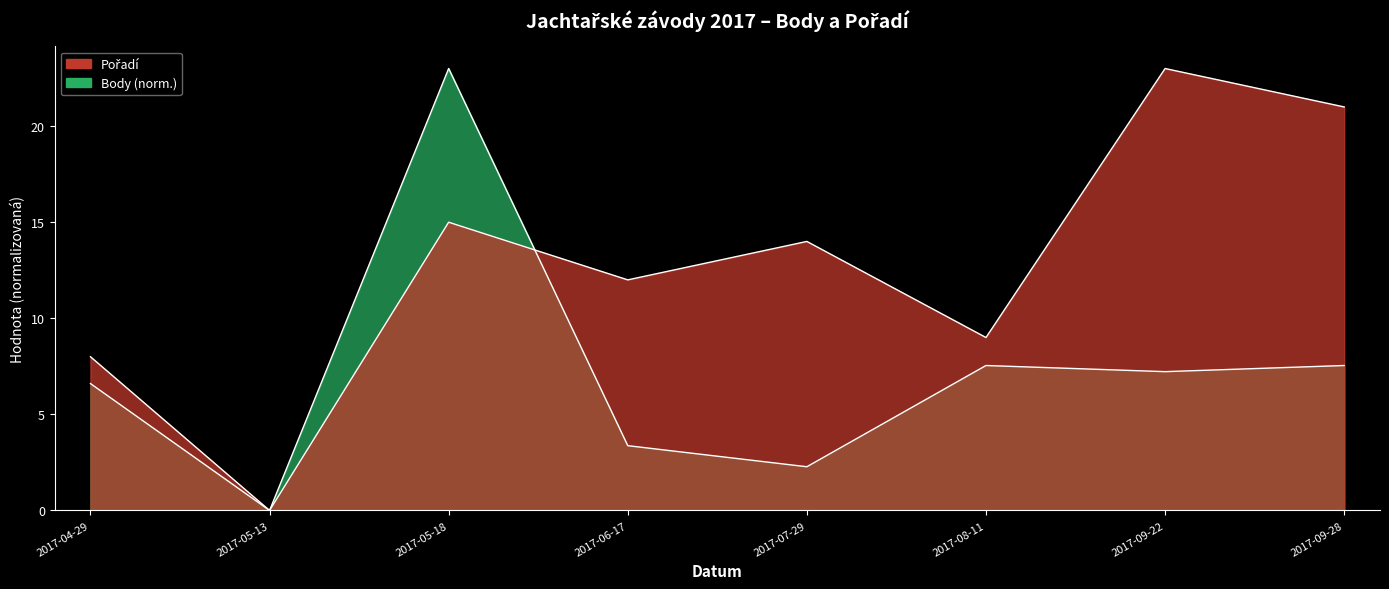

Is it true that Body equals 1.8 at 2017-04-29?

False